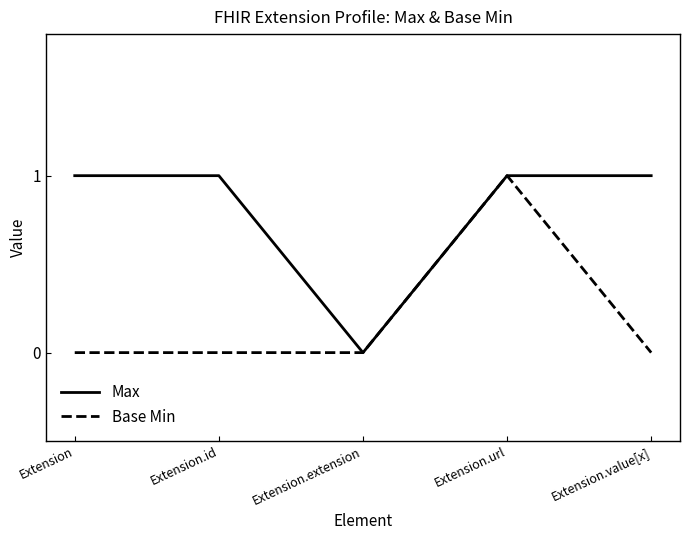

Rank the series at Extension.value[x] from highest to lowest value.

Max, Base Min